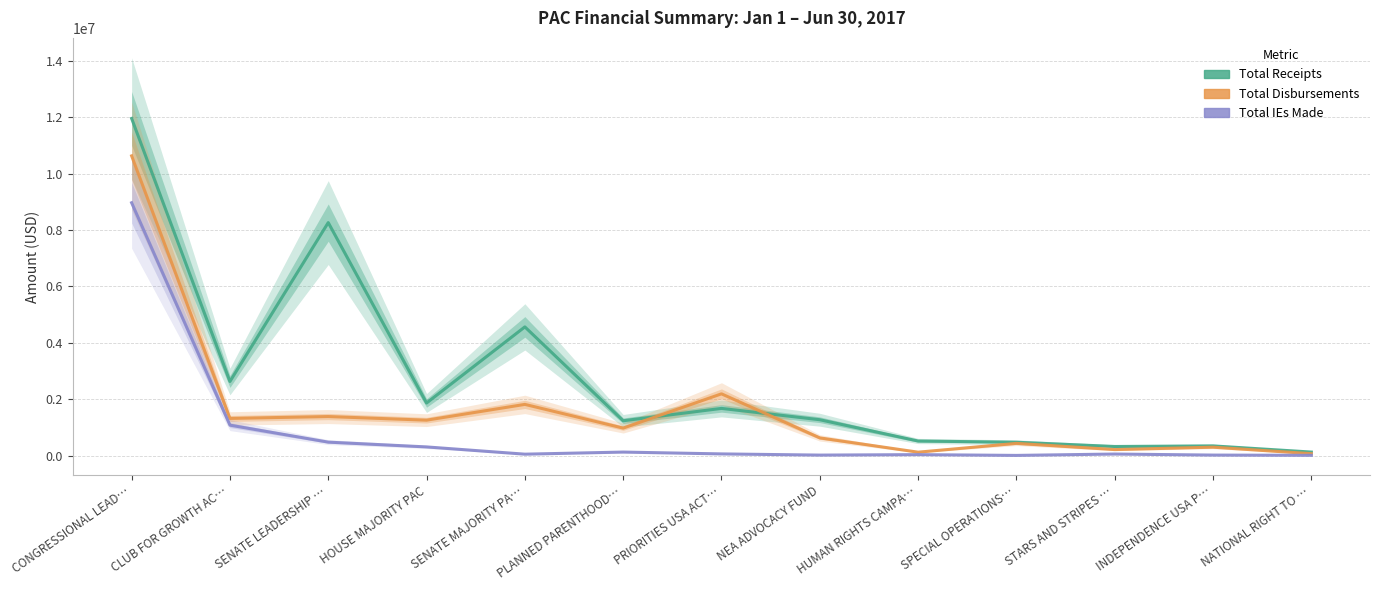

At which category does Total Receipts reach its first local valley?

CLUB FOR GROWTH AC…